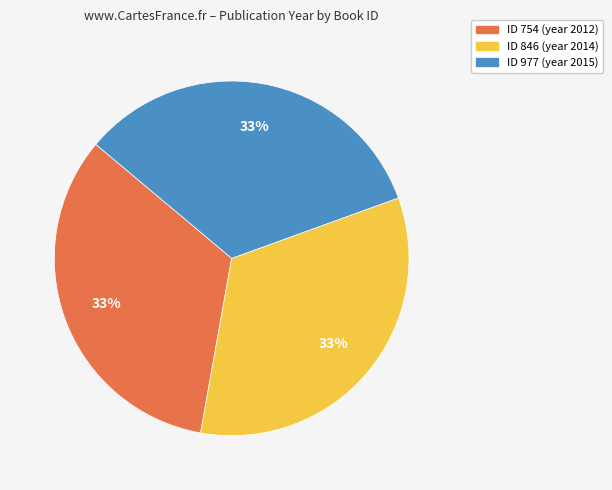

To the nearest percent, what portion does ID 754 (year 2012) represent?

33%